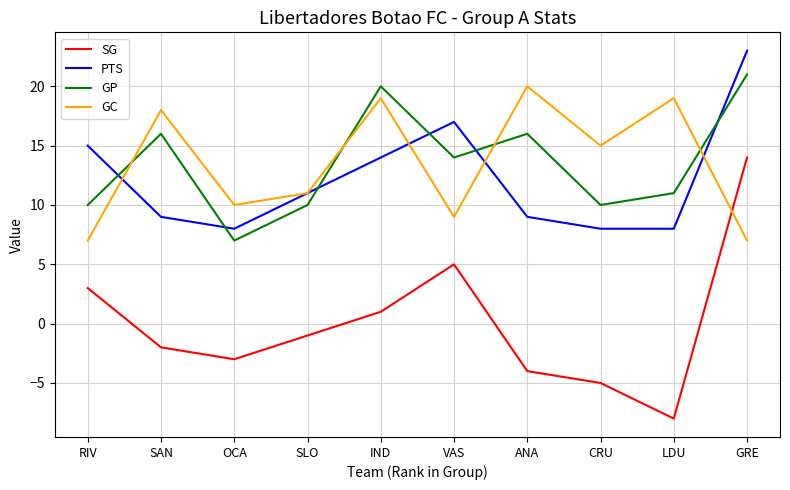

True or false: GP and SG cross at least once.

False